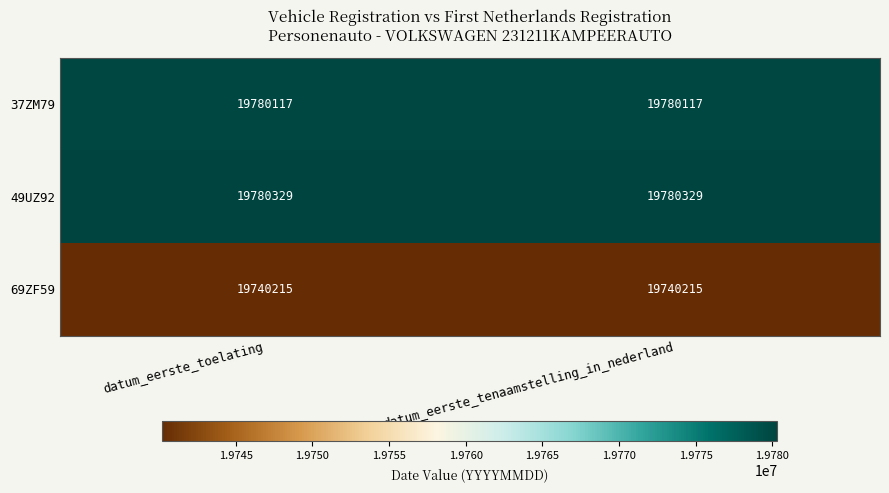

What is the spread (max minus min) of values at datum_eerste_tenaamstelling_in_nederland?

40114